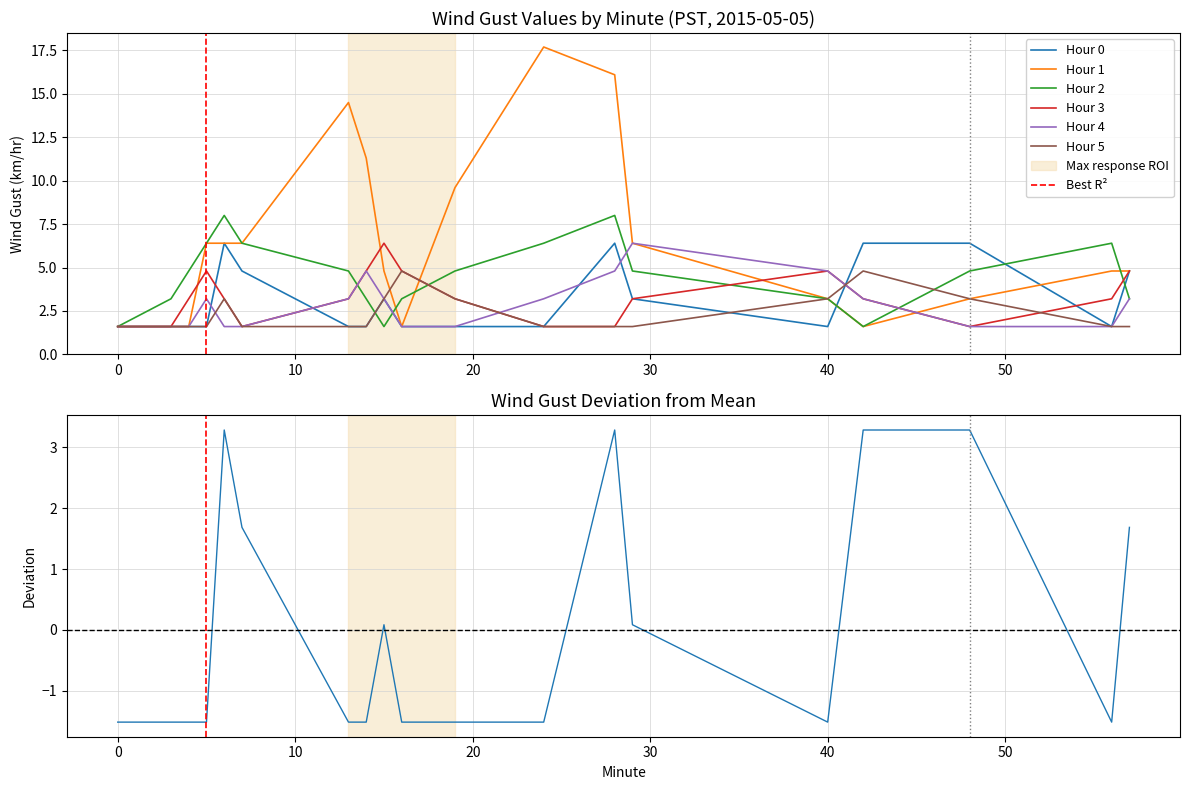

True or false: Hour 0 has a value of 1.6 at 40.

True